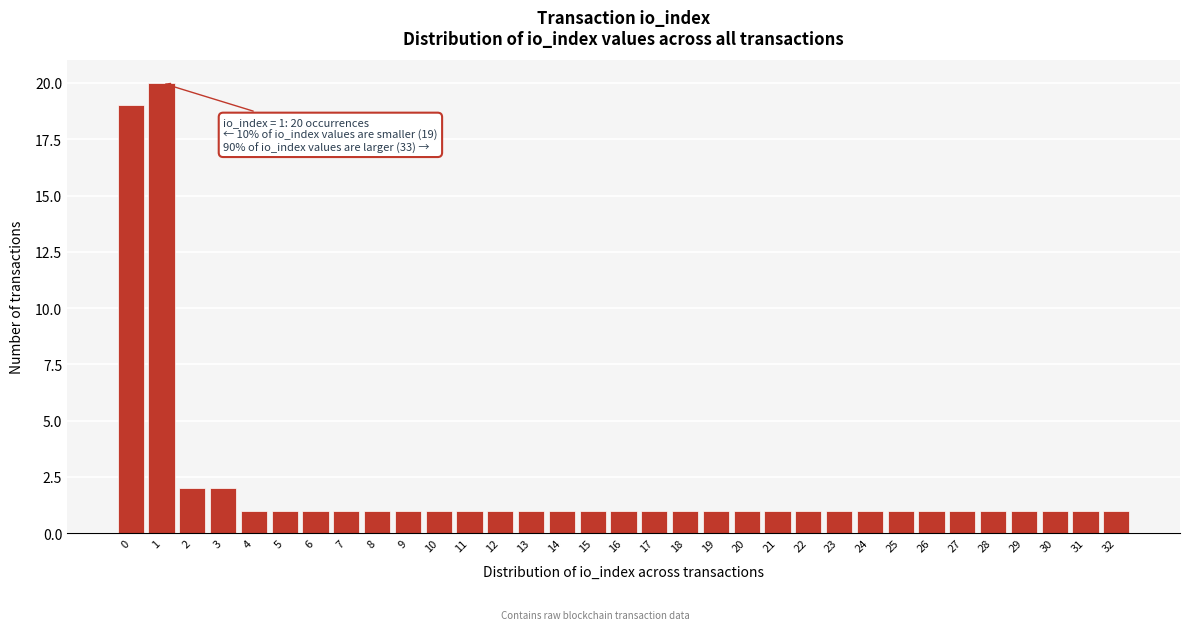

Approximately how many times larger is the value at 31 compared to 28?

1.0